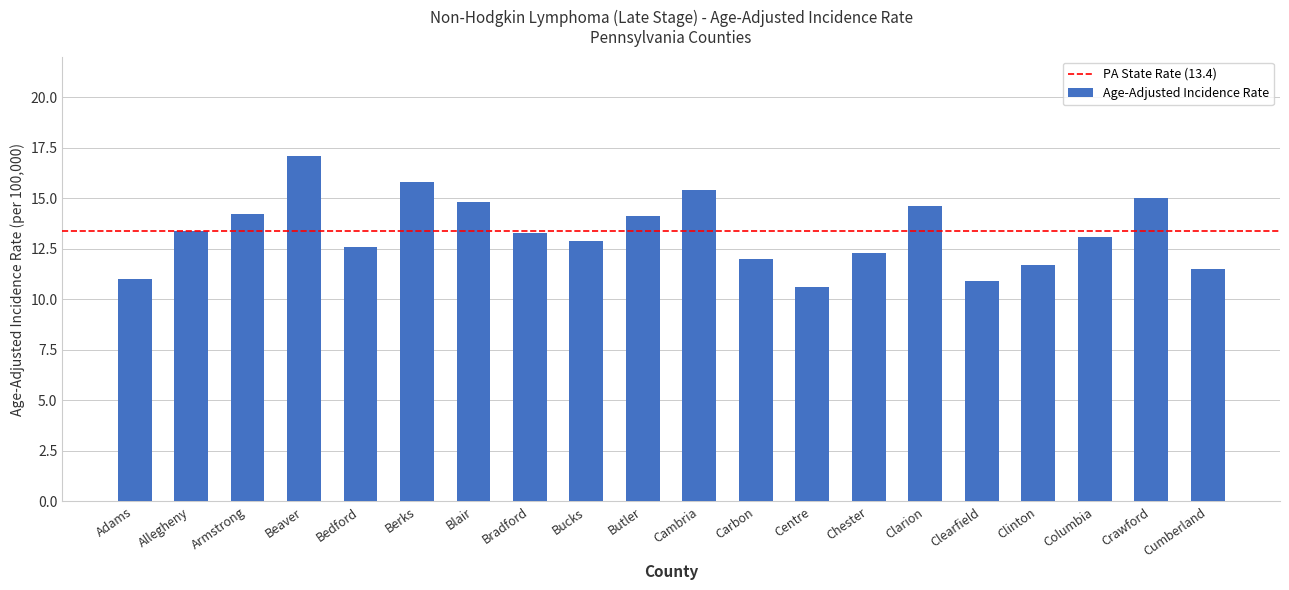

Where does the data first go above 13?

Allegheny